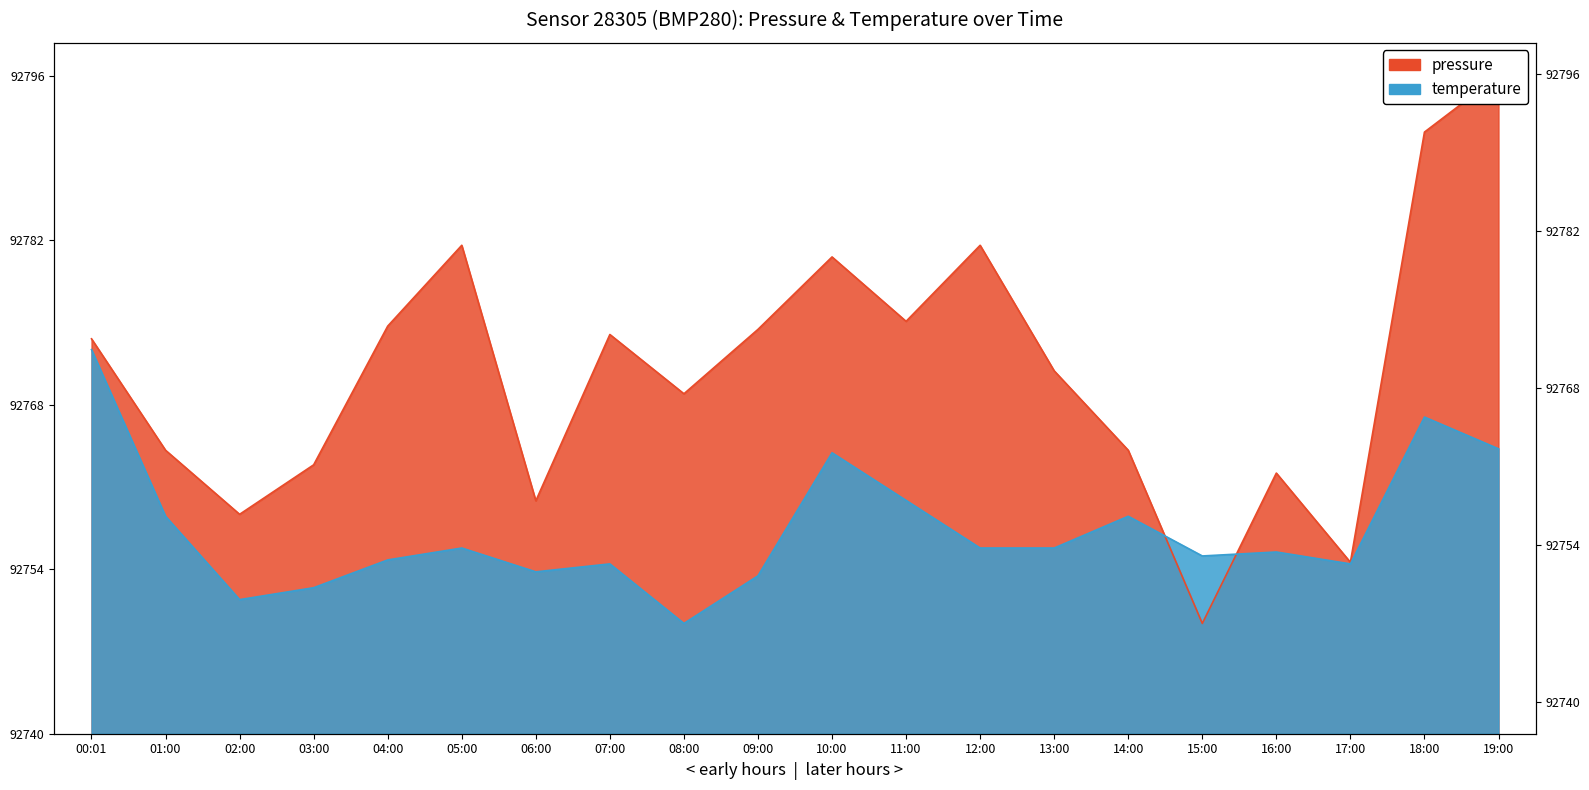

Is the value of pressure at 07:00 greater than the value of temperature at 13:00?

Yes